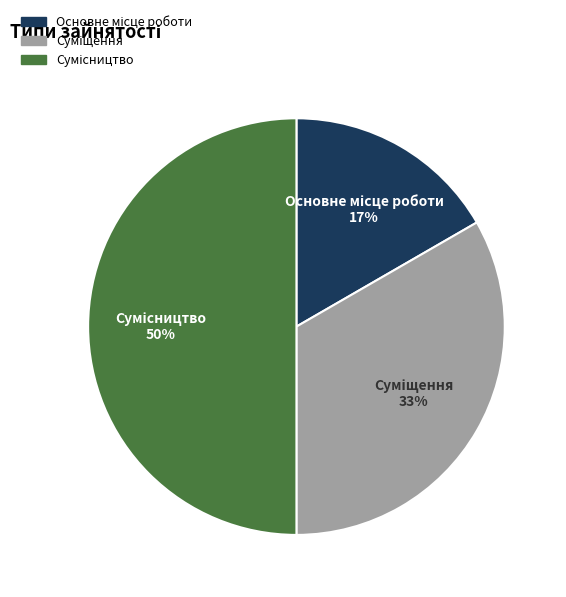

To the nearest percent, what is the difference between the largest and smallest slice percentages?

33%